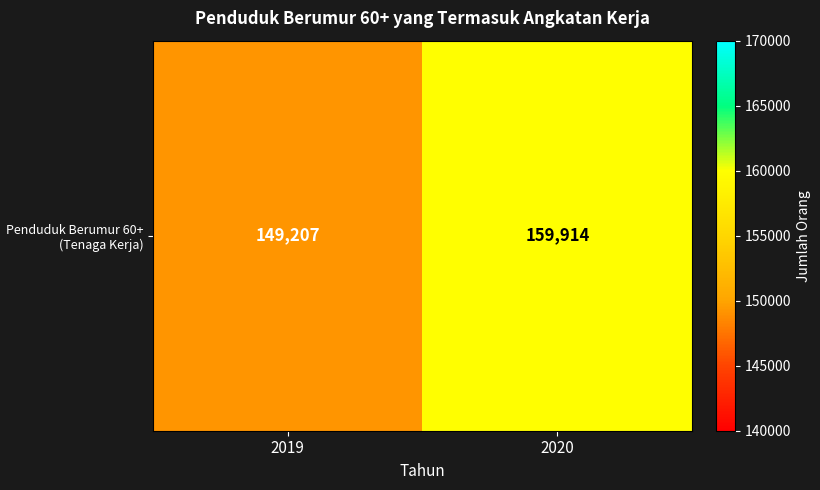

How many values are between 149207 and 159914?

2